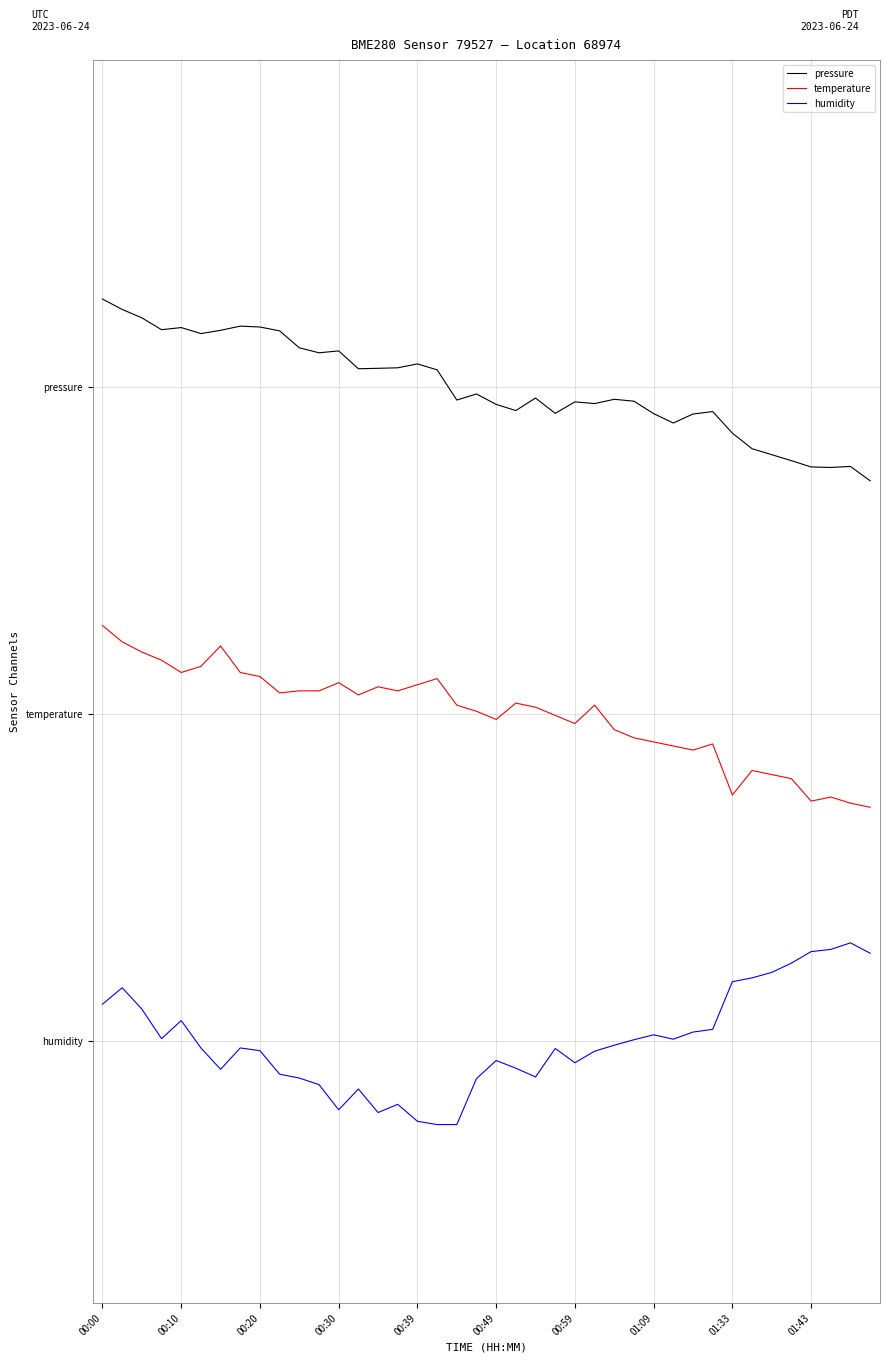

Reading right to left, extract all data points from this chart.

pressure: 3.1	3.2	3.2	3.2	3.2	3.2	3.3	3.3	3.5	3.5	3.4	3.5	3.5	3.5	3.5	3.5	3.5	3.5	3.5	3.5	3.6	3.5	3.7	3.7	3.7	3.7	3.7	3.8	3.8	3.8	3.9	3.9	3.9	3.9	3.9	3.9	3.9	4.0	4.0	4.1
temperature: 1.3	1.3	1.3	1.3	1.4	1.5	1.5	1.4	1.6	1.6	1.6	1.6	1.7	1.7	1.9	1.7	1.8	1.8	1.9	1.8	1.8	1.9	2.0	2.0	1.9	2.0	1.9	2.0	1.9	1.9	1.9	2.0	2.0	2.2	2.1	2.0	2.1	2.1	2.2	2.3
humidity: 0.5	0.5	0.5	0.5	0.4	0.4	0.3	0.3	0.1	0.1	0.0	0.0	0.0	-0.0	-0.1	-0.1	-0.0	-0.2	-0.1	-0.1	-0.2	-0.5	-0.5	-0.4	-0.3	-0.4	-0.3	-0.4	-0.2	-0.2	-0.2	-0.1	-0.0	-0.2	-0.0	0.1	0.0	0.2	0.3	0.2